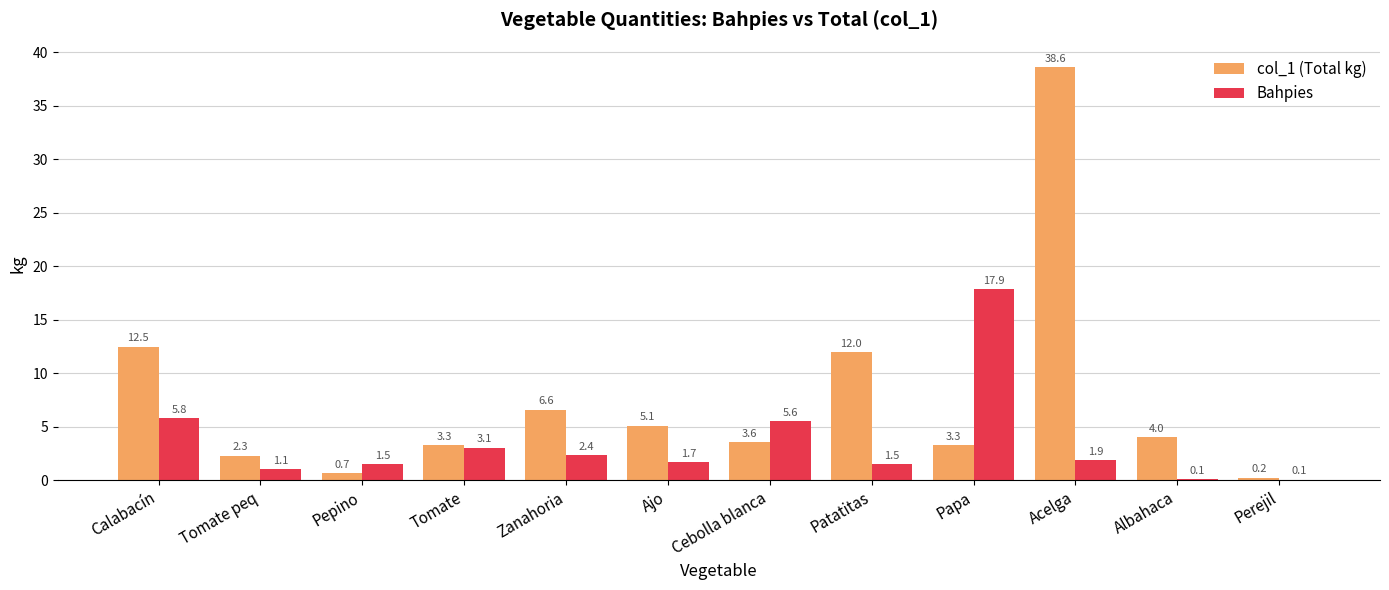

What are all the series names shown in the legend?

col_1 (Total kg), Bahpies